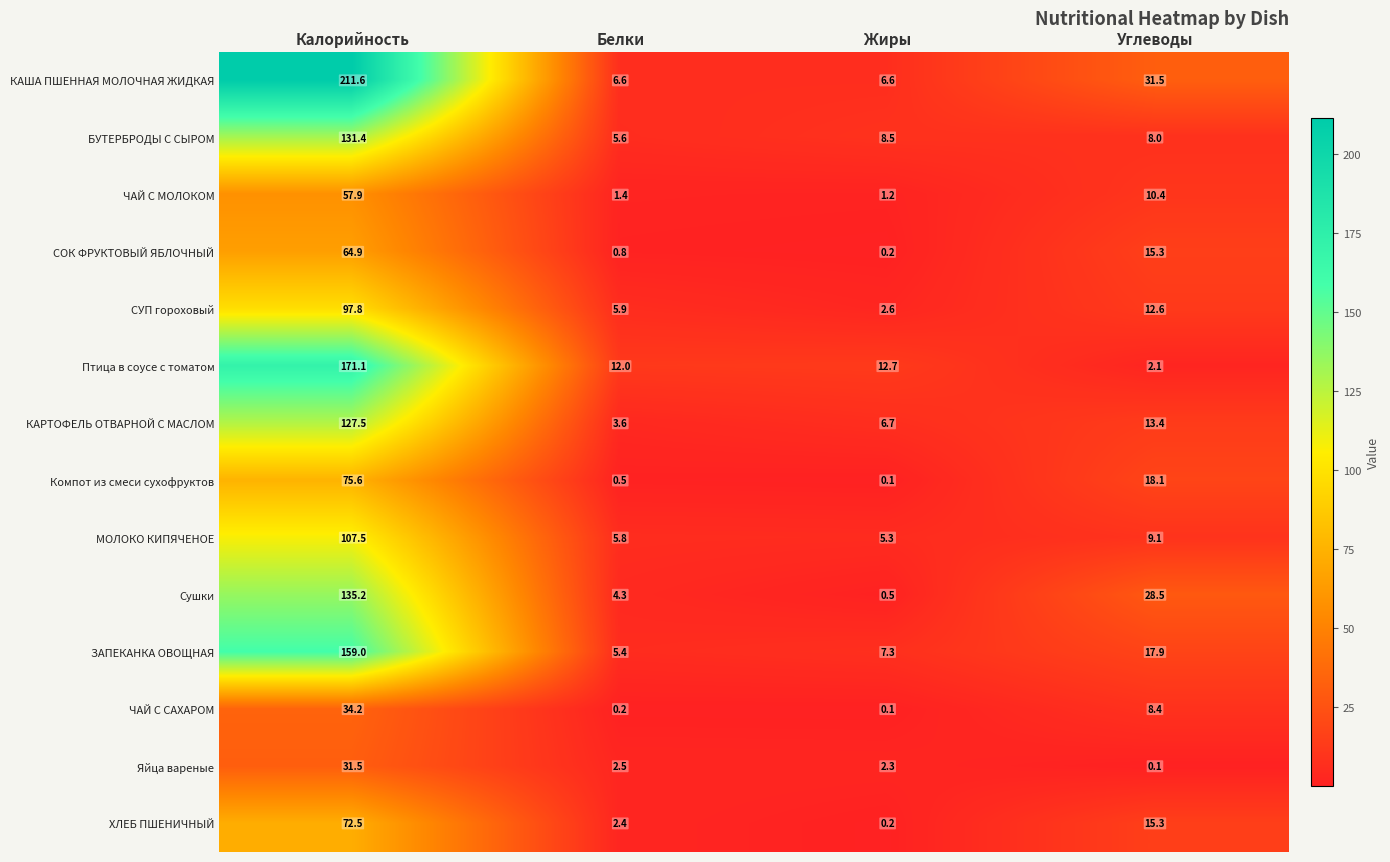

Which category has the highest value in the БУТЕРБРОДЫ С СЫРОМ series?

Калорийность